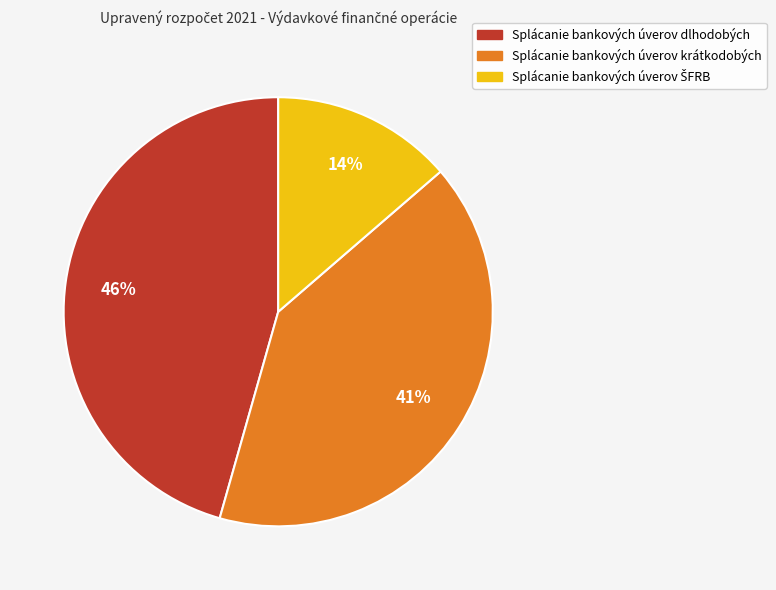

True or false: Splácanie bankových úverov dlhodobých accounts for 46% of the total.

True